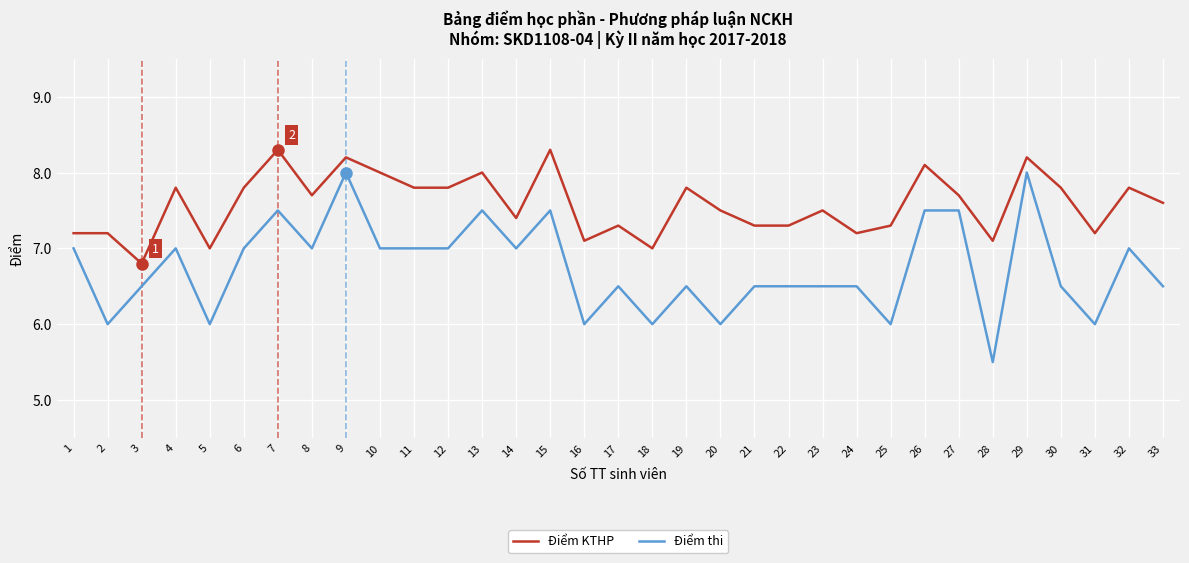

The value of Điểm KTHP at 11 is 7.8. True or false?

True